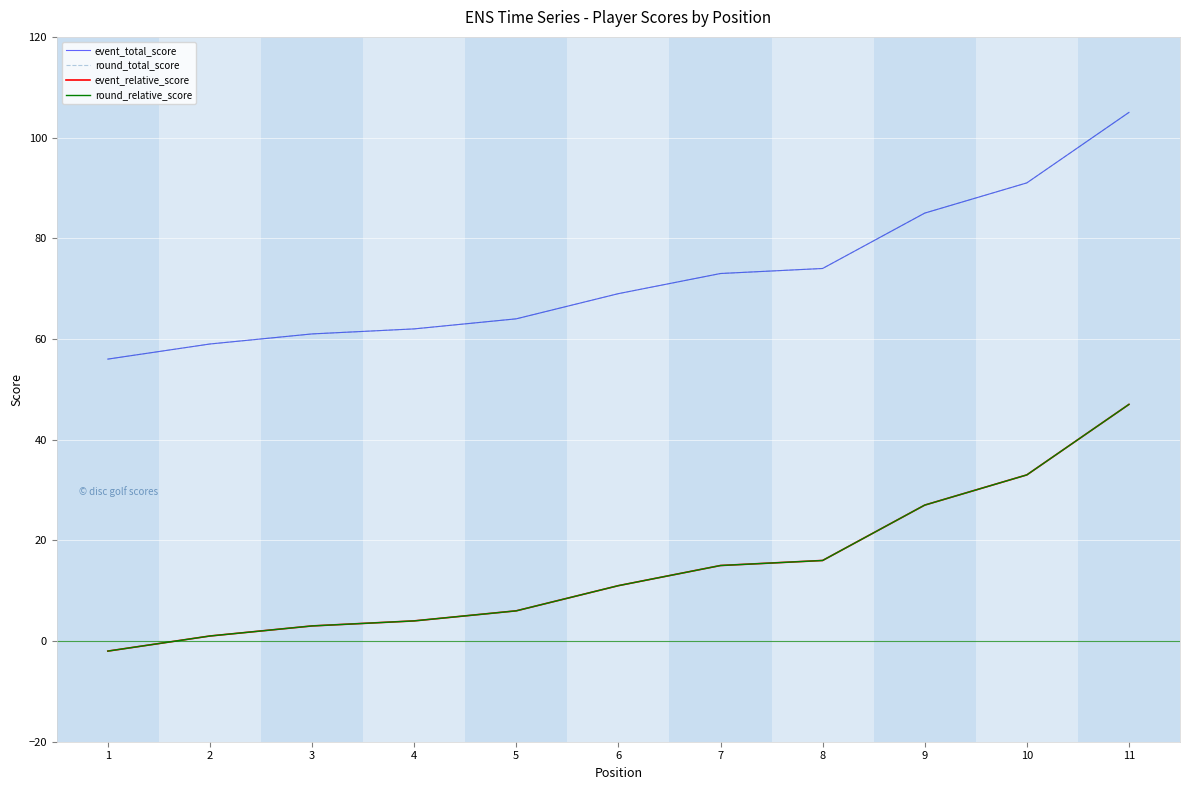

What is the value of the round_total_score point at the 4th from the left?

62